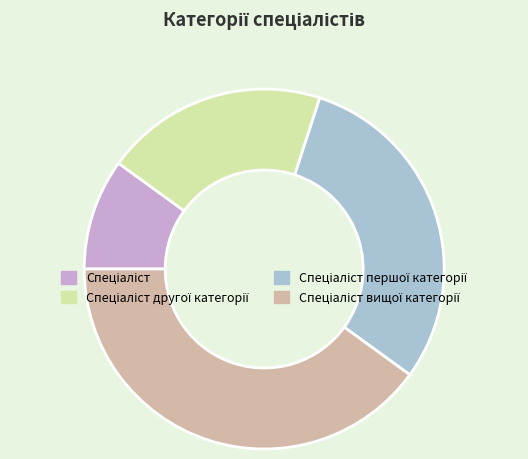

Count the number of slices in the pie.

4